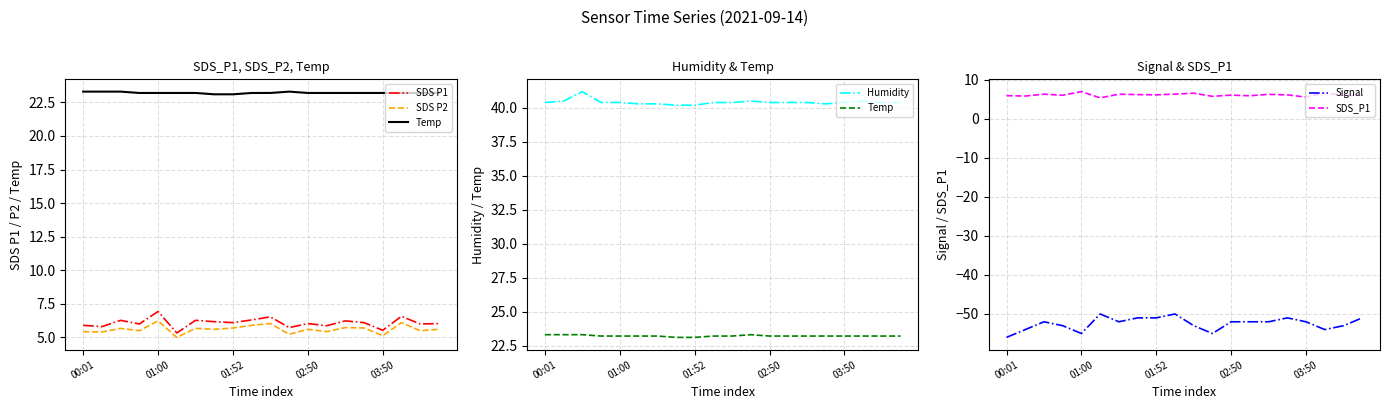

What position from the right is 18?

2